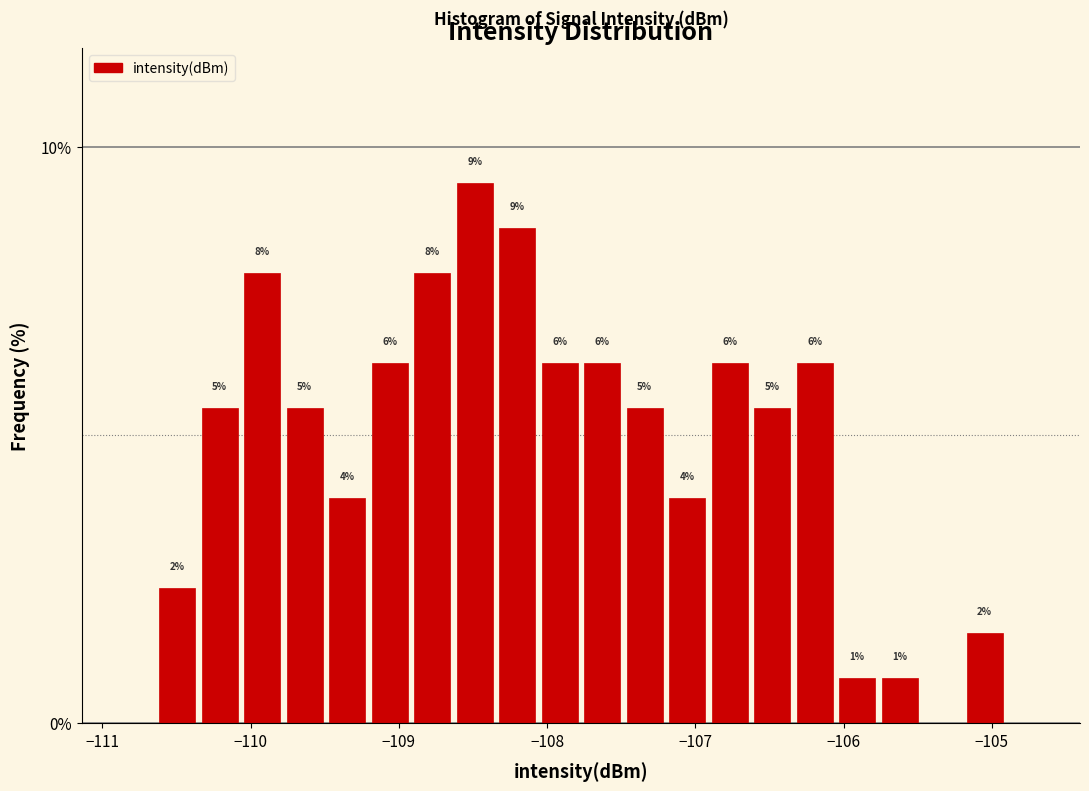

Read against the x-axis, roughly where is the centre of the tallest bar?

-108.5